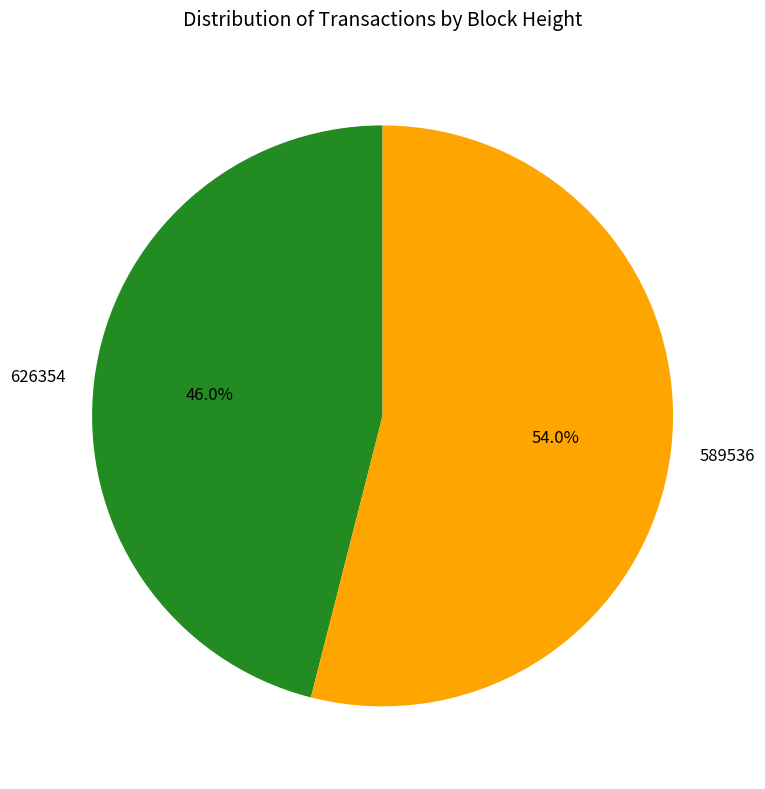

Do 589536 and 626354 together represent more than half of the pie?

Yes